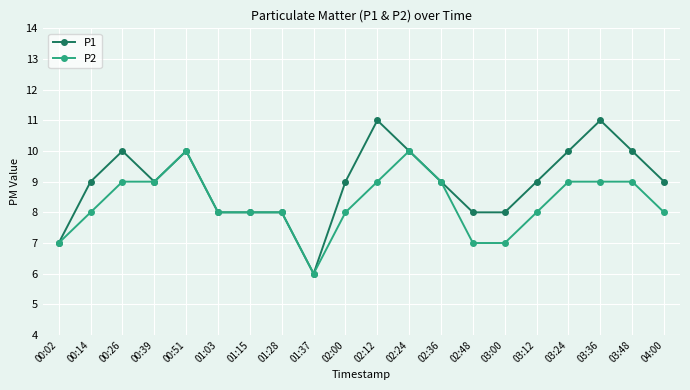

Reading left to right, extract all data points from this chart.

P1: 7	9	10	9	10	8	8	8	6	9	11	10	9	8	8	9	10	11	10	9
P2: 7	8	9	9	10	8	8	8	6	8	9	10	9	7	7	8	9	9	9	8